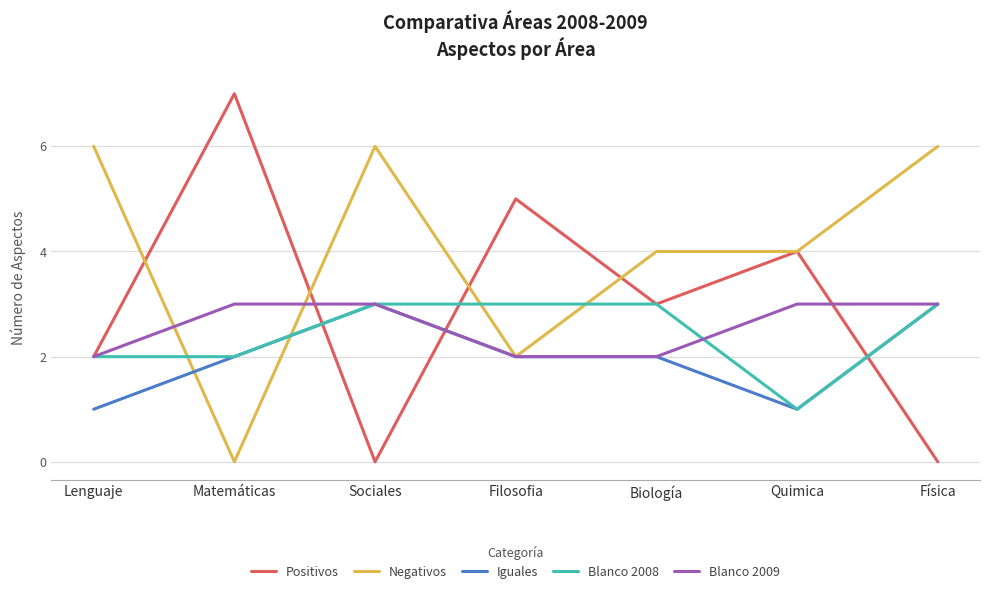

Is the value of Blanco 2008 at Matemáticas greater than the value of Positivos at Biología?

No